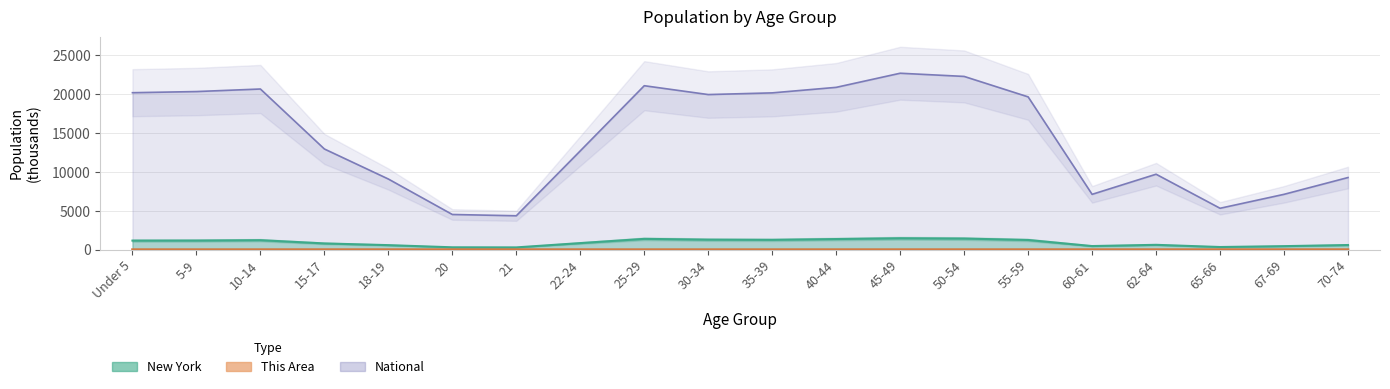

At 35-39, list the series in order from smallest to largest.

This Area, New York, National